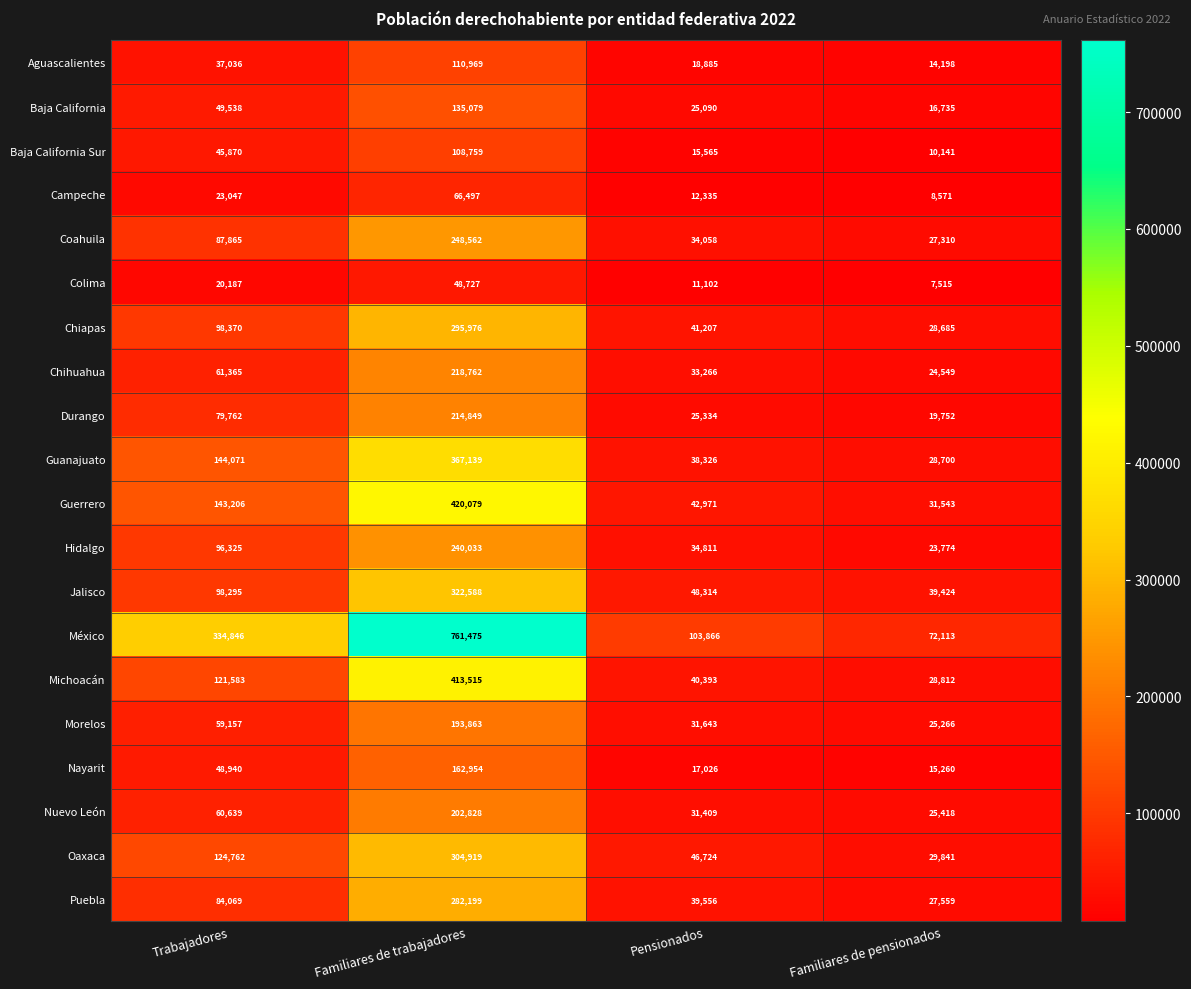

What value does the Nayarit series have at Pensionados, to the nearest 100?

17000